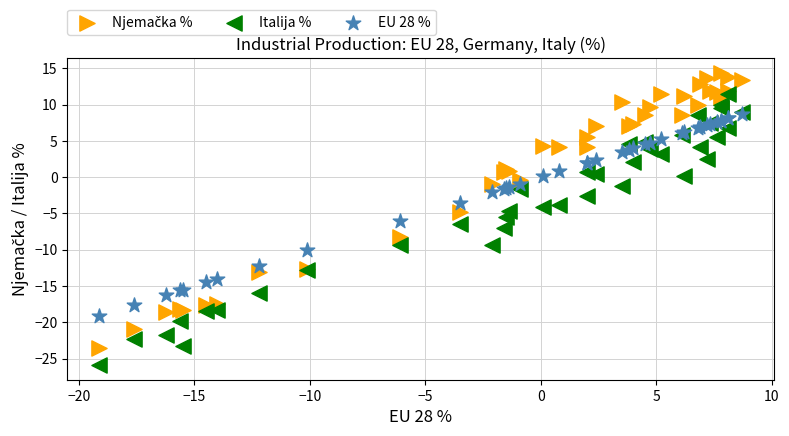

Which series contains the lowest Y value?

Italija %